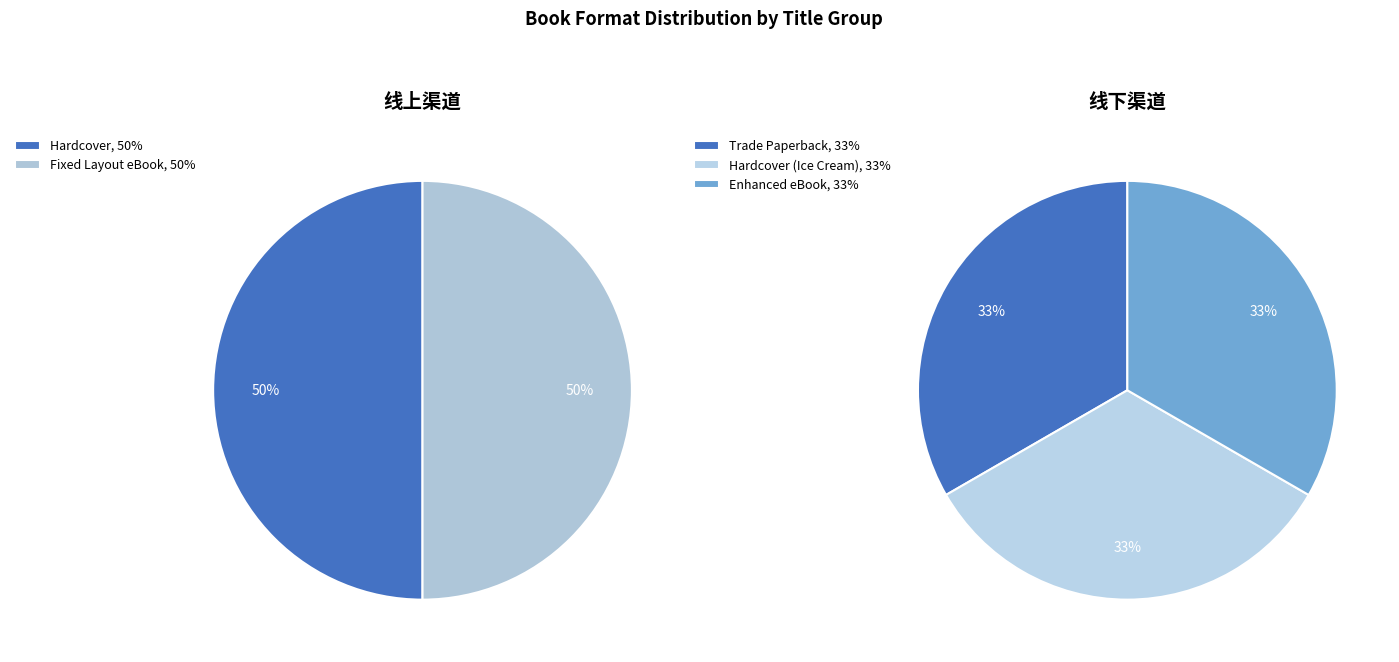

What is the largest slice in the pie chart?

Hardcover